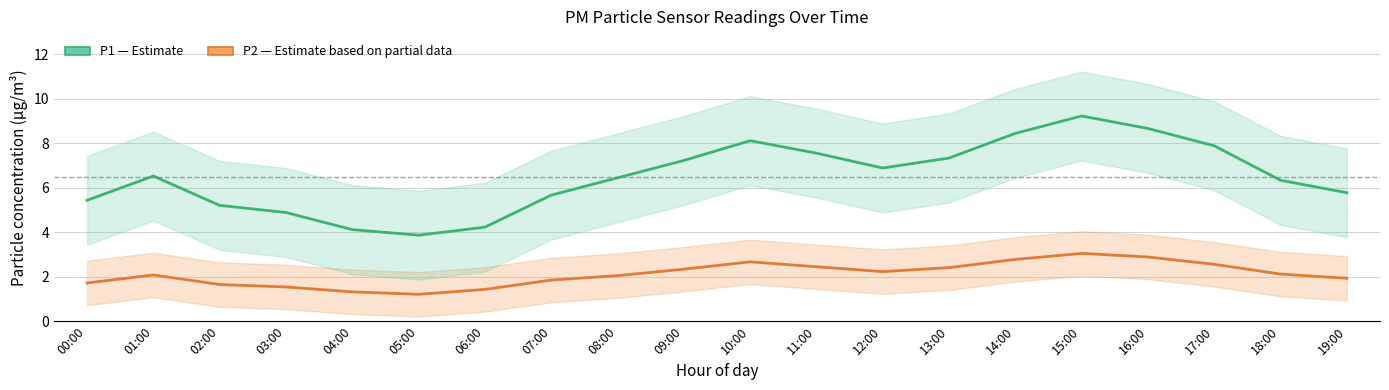

True or false: P2 (Estimate based on partial data) has a value of 2.1 at 18:00.

True